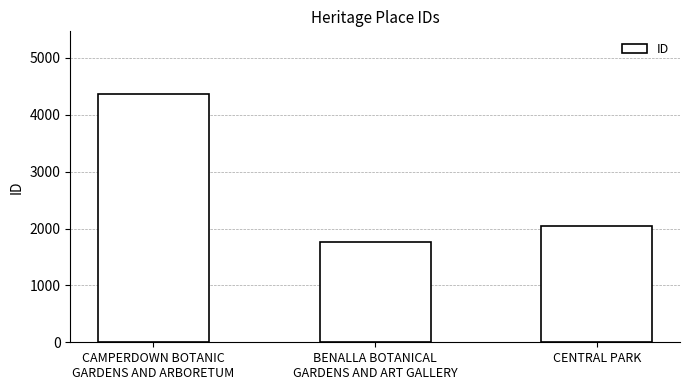

Count the values in the range 1772 to 4374.

3